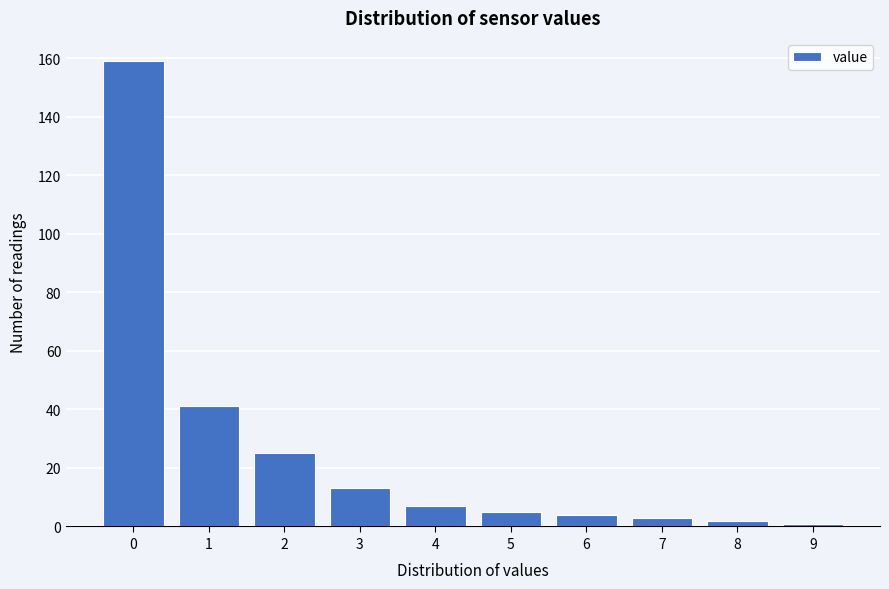

Reading left to right, extract all data points from this chart.

0=159	1=41	2=25	3=13	4=7	5=5	6=4	7=3	8=2	9=1